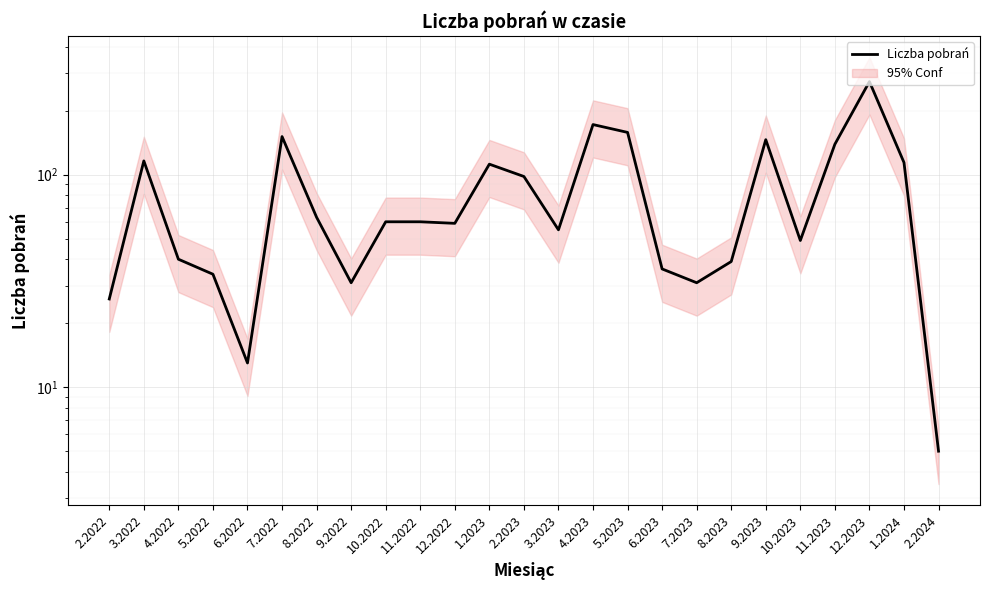

Where is the first local maximum?

3.2022